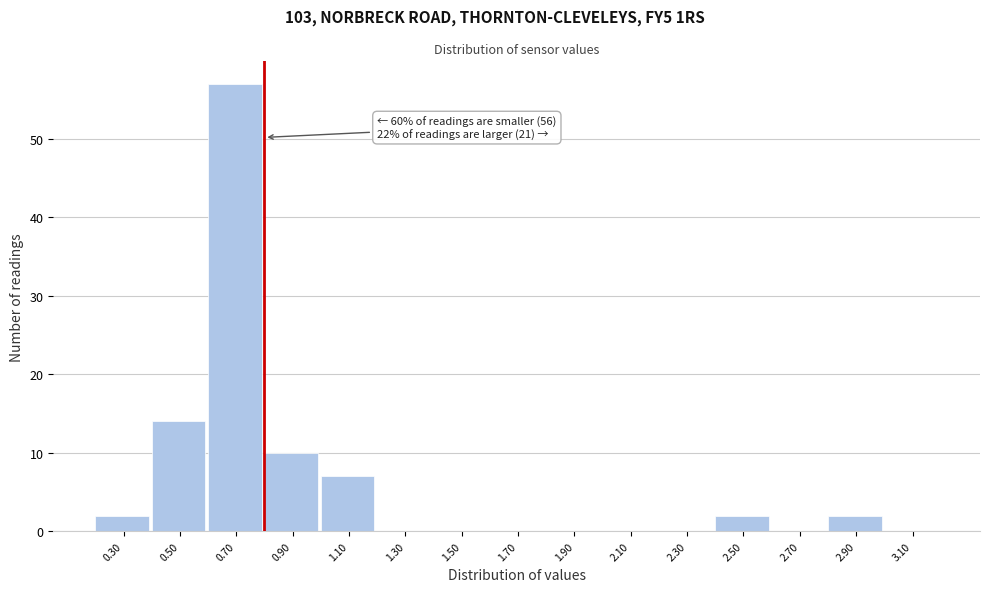

Reading left to right, what are all the values shown in this chart?

0.30=2	0.50=14	0.70=57	0.90=10	1.10=7	1.30=0	1.50=0	1.70=0	1.90=0	2.10=0	2.30=0	2.50=2	2.70=0	2.90=2	3.10=0